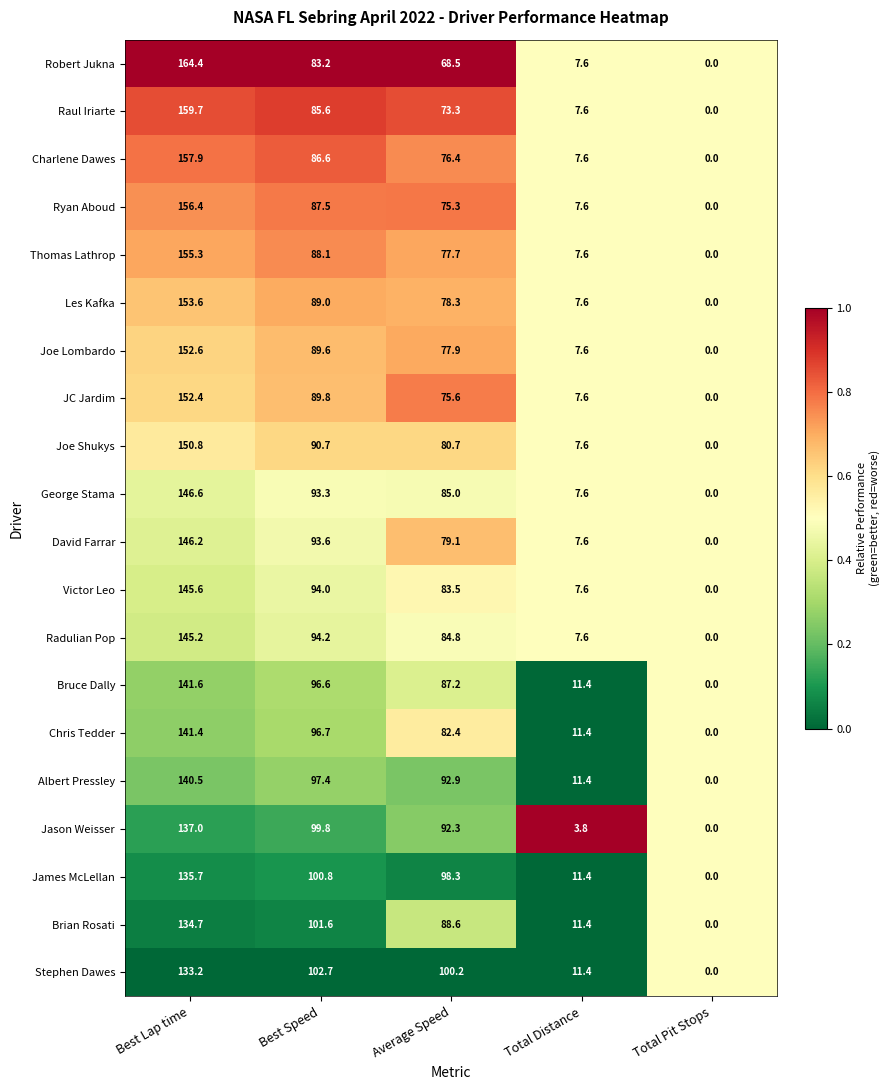

What is the sum of all Radulian Pop values?

331.8